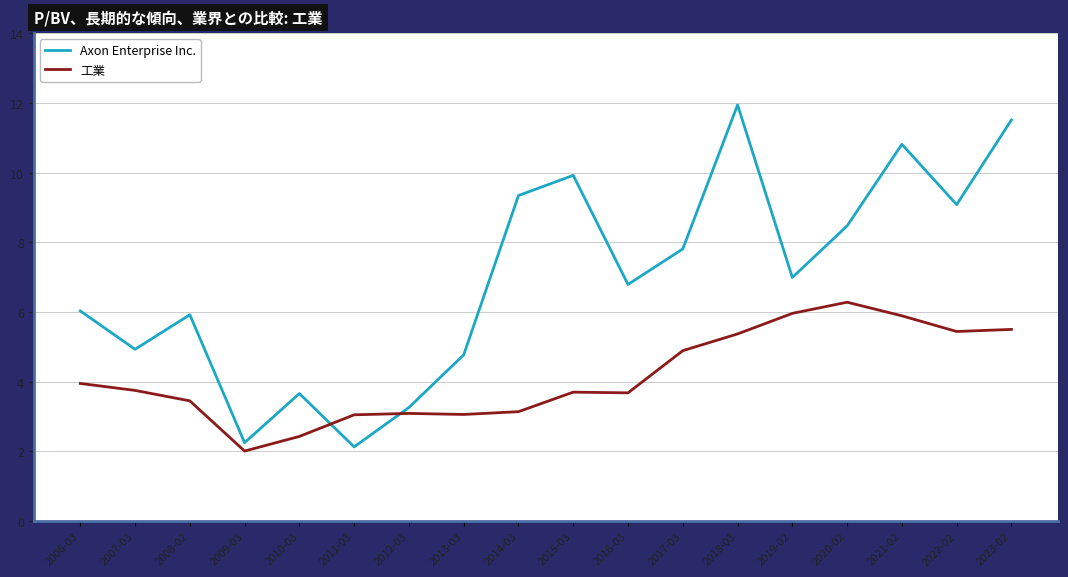

The 工業 series shows 6.3 at 2020-02. True or false?

True